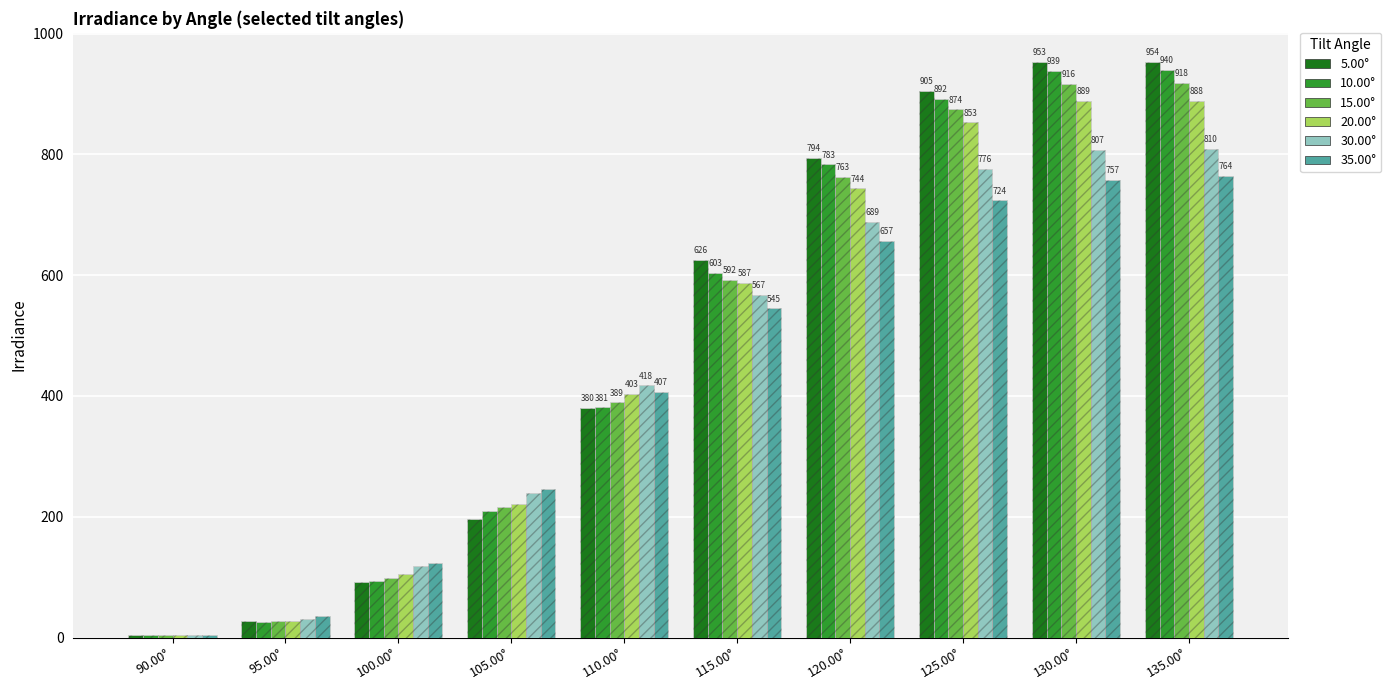

Reading right to left, extract all data points from this chart.

5.00°: 953.6	953.3	905.0	794.4	625.6	379.8	196.2	92.1	27.9	4.9
10.00°: 939.8	938.6	891.5	783.4	603.4	381.1	210.0	94.3	26.4	4.9
15.00°: 918.2	916.3	874.4	762.7	592.0	389.4	215.5	98.8	27.0	4.9
20.00°: 888.2	889.1	853.1	743.7	586.7	402.8	221.8	104.5	27.9	4.9
30.00°: 809.6	807.1	776.5	688.8	567.4	417.5	239.8	117.8	30.2	4.9
35.00°: 764.1	757.3	723.9	656.8	545.0	407.2	246.4	123.8	36.2	4.9